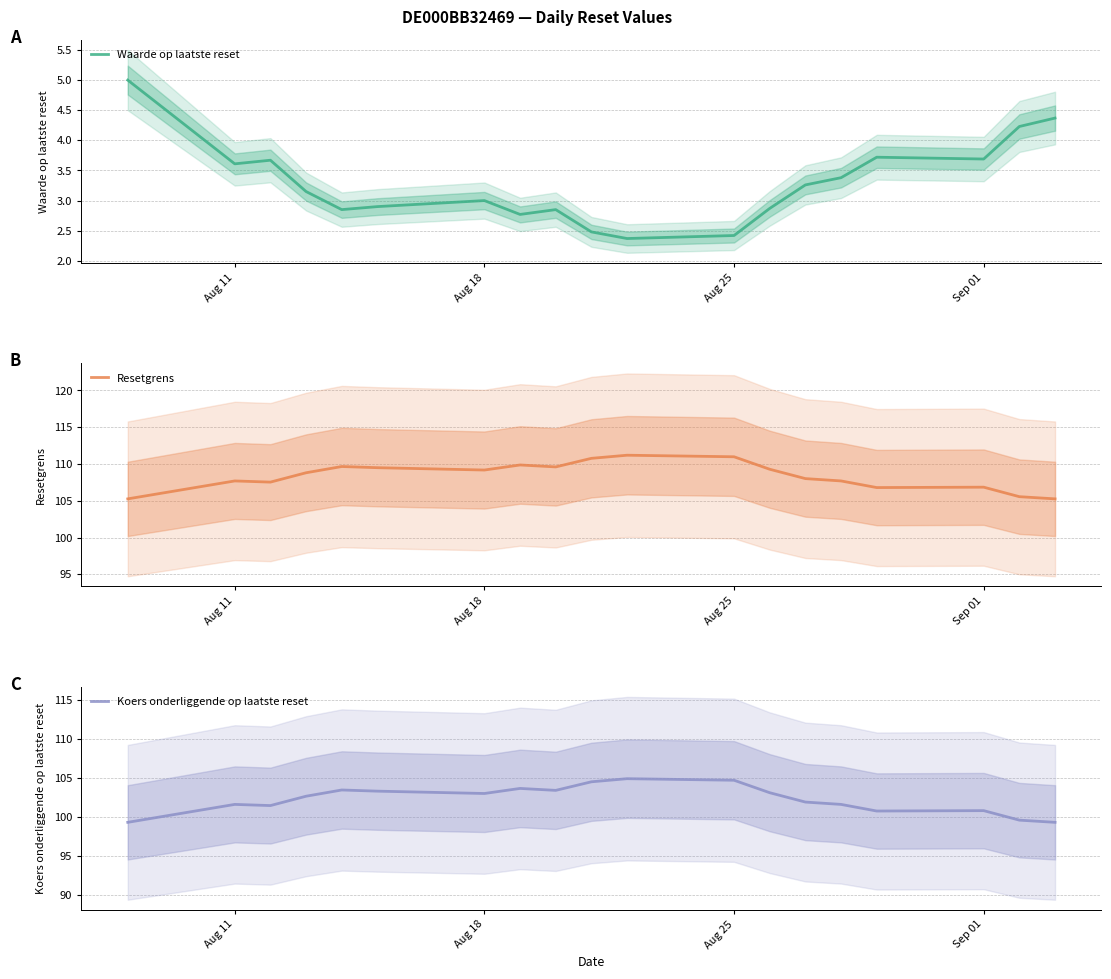

The value of Waarde op laatste reset at Aug 18 is 1.0. True or false?

False